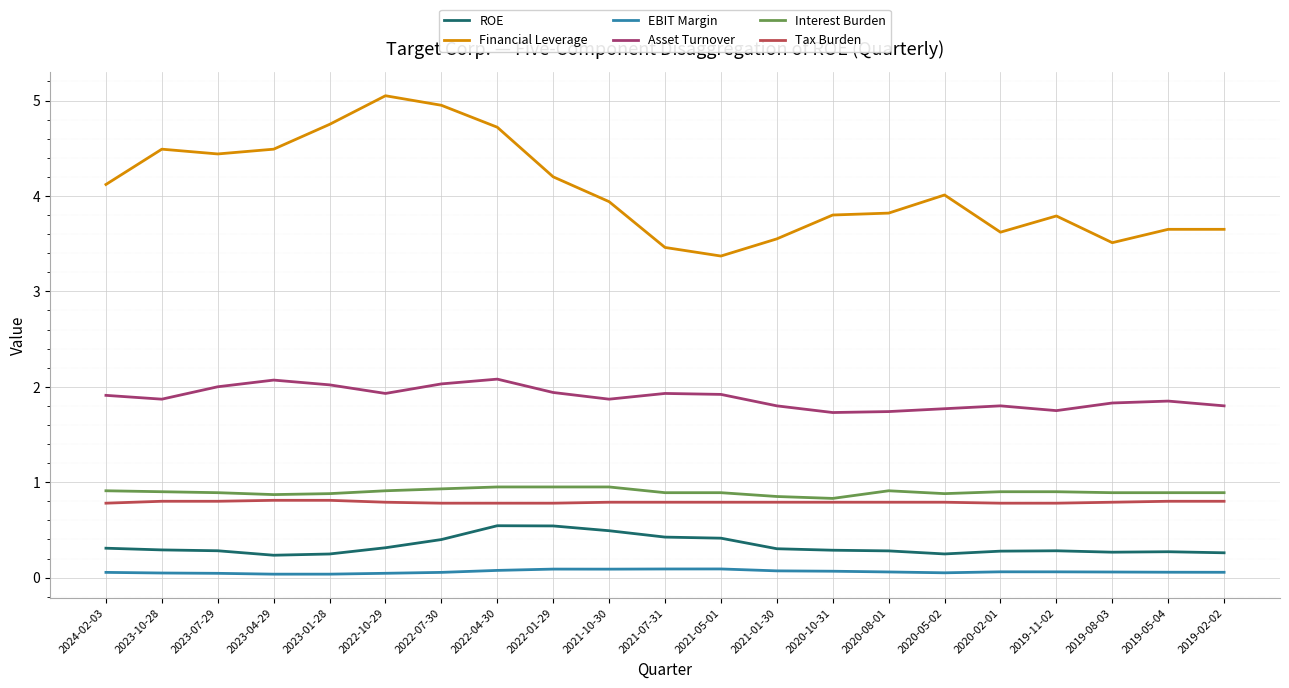

What is the minimum value for Asset Turnover?

1.7